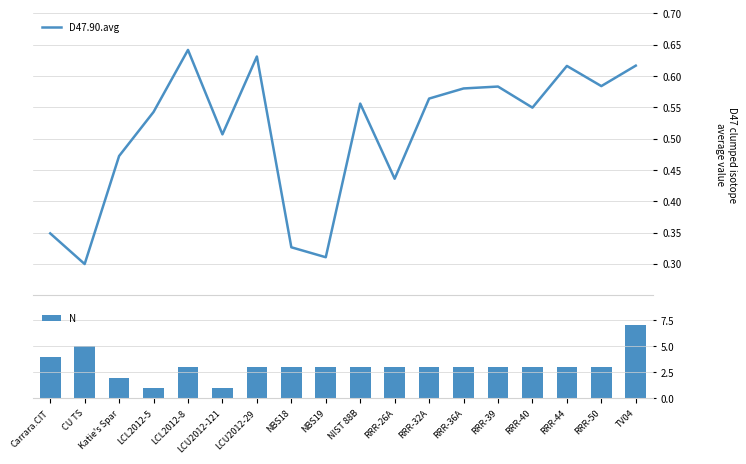

Reading right to left, transcribe all the data shown in this chart.

D47.90.avg: 0.6	0.6	0.6	0.5	0.6	0.6	0.6	0.4	0.6	0.3	0.3	0.6	0.5	0.6	0.5	0.5	0.3	0.3
N: 7.0	3.0	3.0	3.0	3.0	3.0	3.0	3.0	3.0	3.0	3.0	3.0	1.0	3.0	1.0	2.0	5.0	4.0